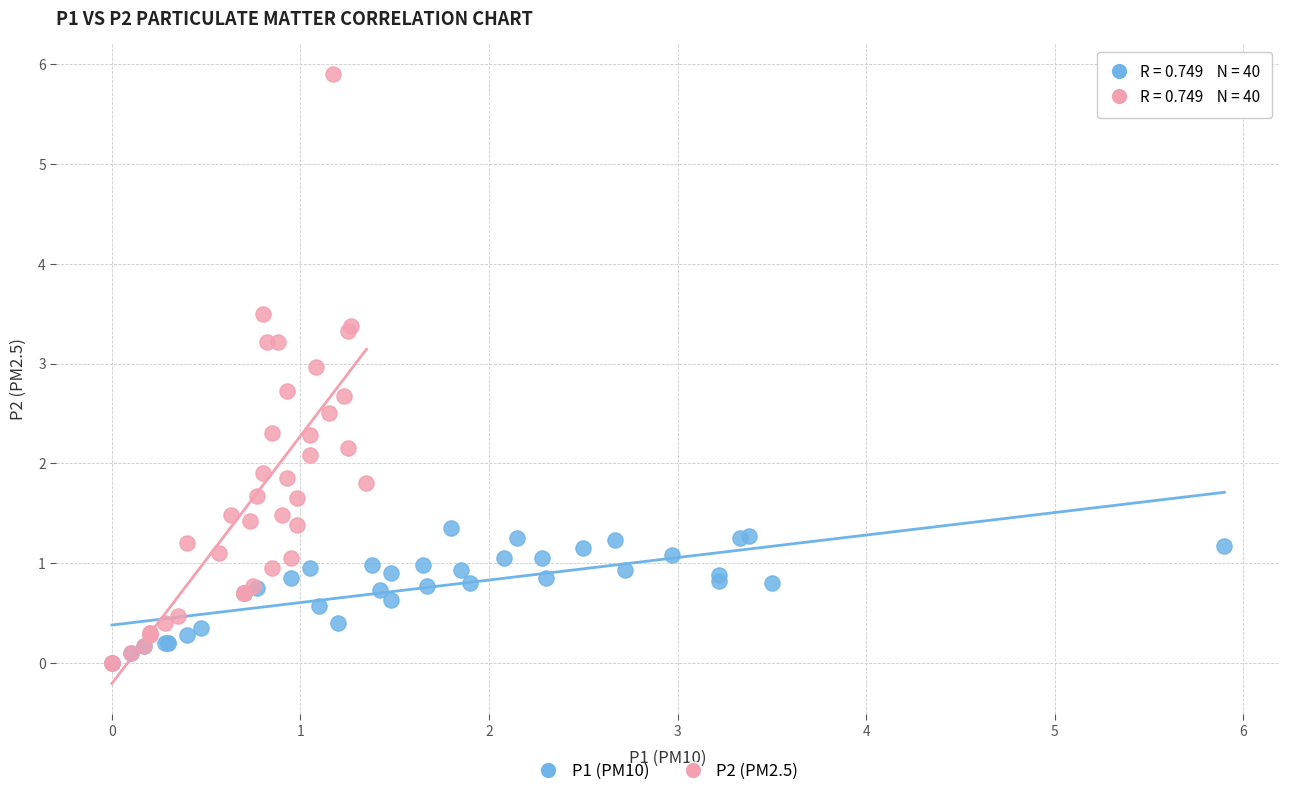

Which series has the widest spread of Y values?

P2 (PM2.5)